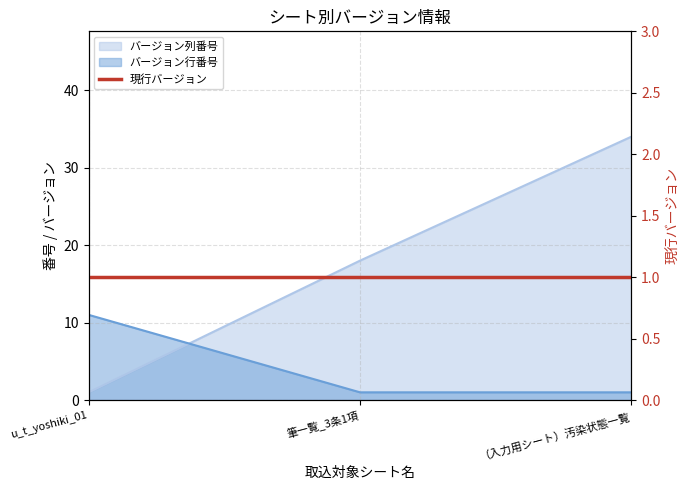

The バージョン行番号 series shows 2 at 筆一覧_3条1項. True or false?

False